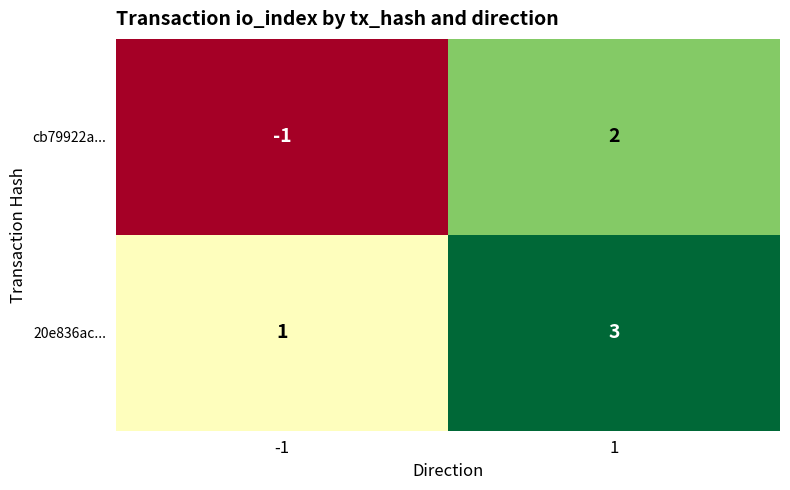

True or false: cb79922a... has a value of -1 at -1.

True